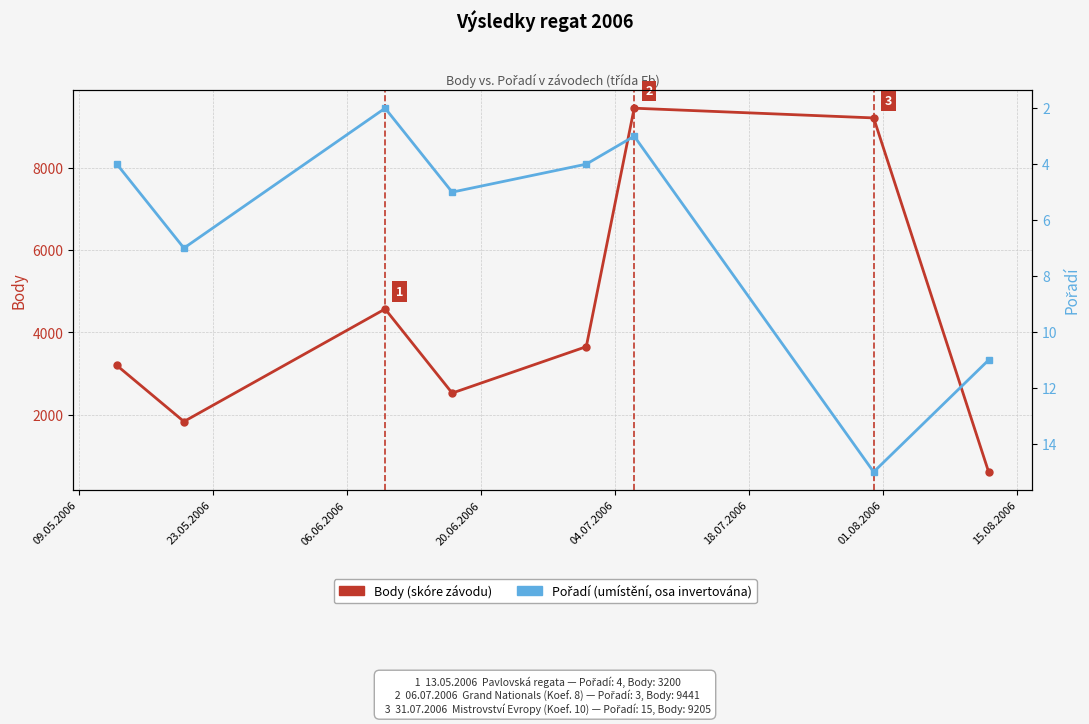

Rank the series at 23.05.2006 from lowest to highest value.

Pořadí, Body